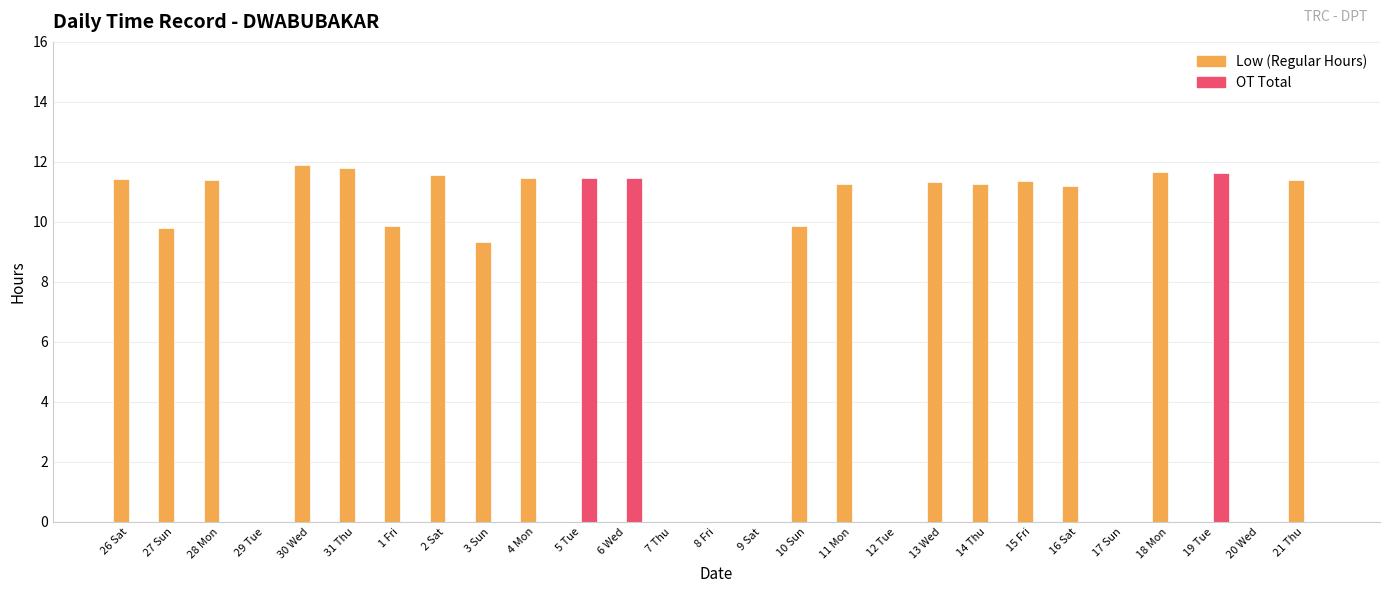

Which series has the largest total across all categories?

Low (Regular Hours)